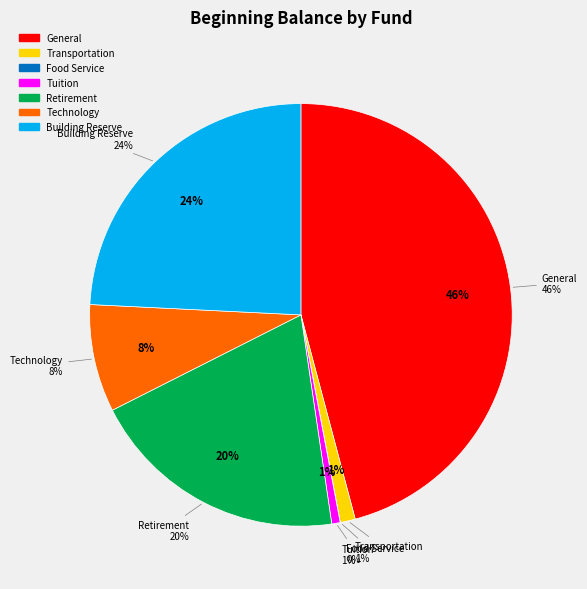

Is it true that Retirement is 20% of the pie?

True